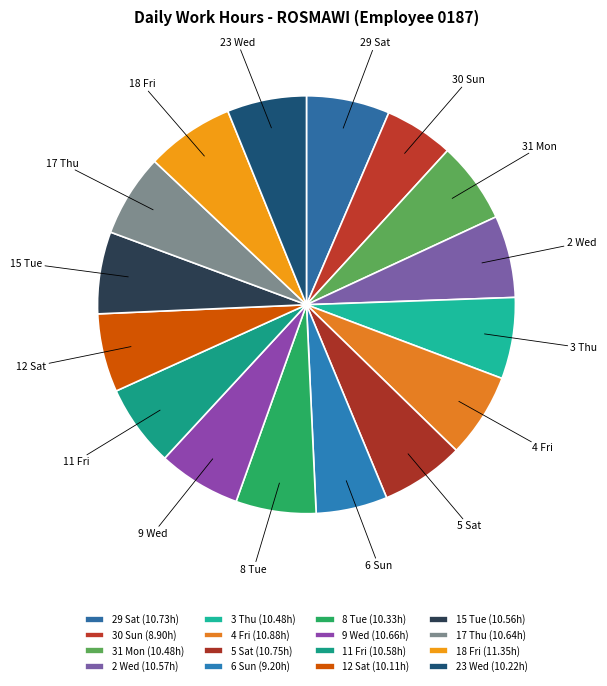

What is the ratio of the value at 30 Sun to the value at 11 Fri?

0.8